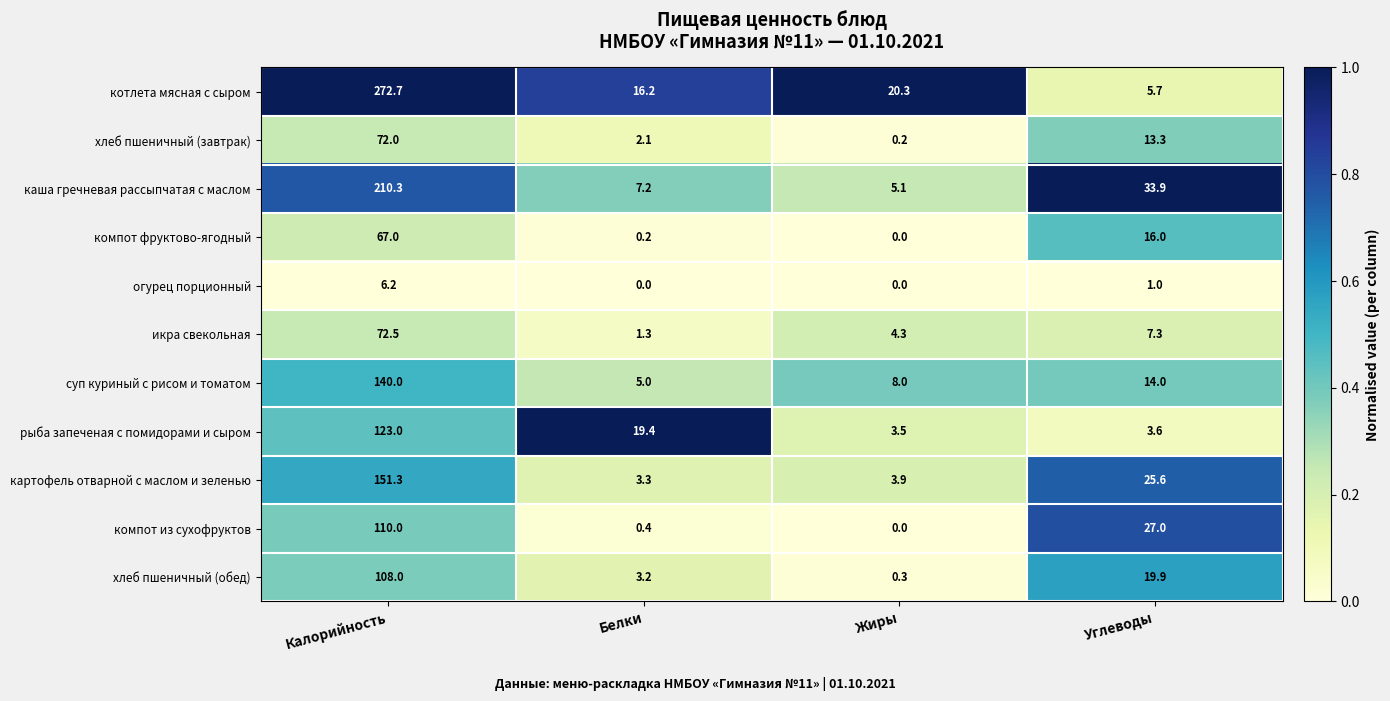

What is the sum of all рыба запеченая с помидорами и сыром values?

149.5